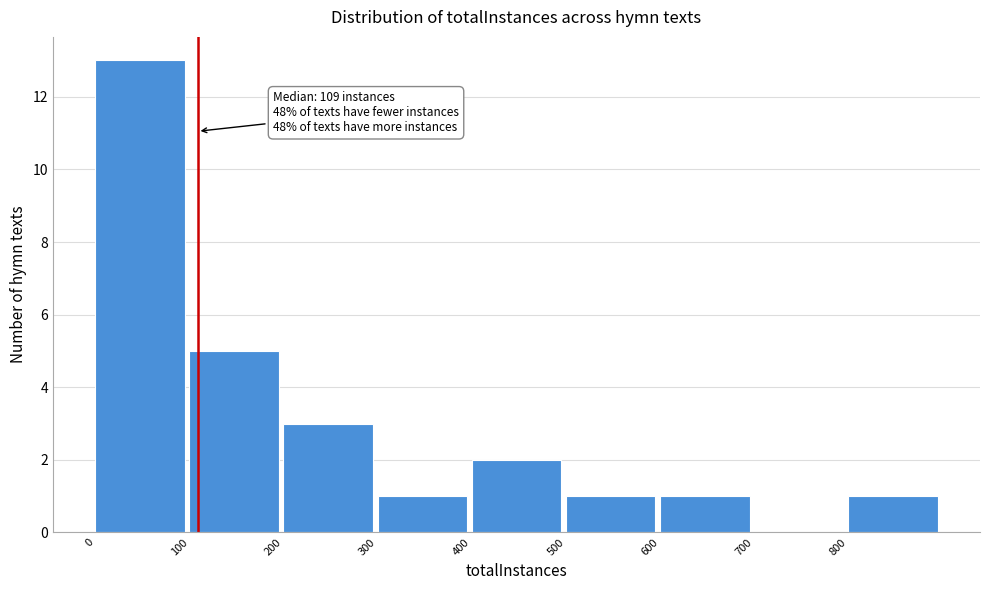

Over which range of the x-axis is the bar tallest?

0 to 100